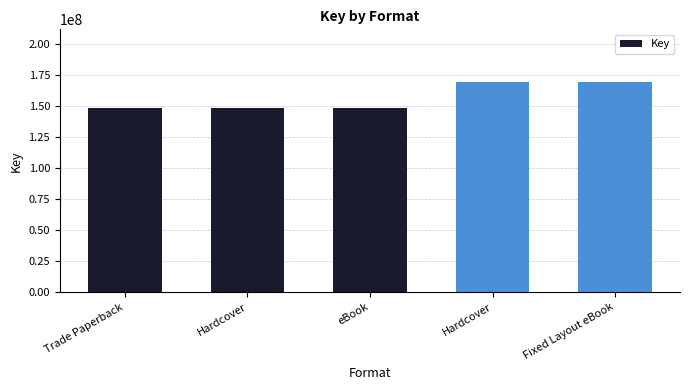

Are the bars grouped side by side (vs. stacked)?

No